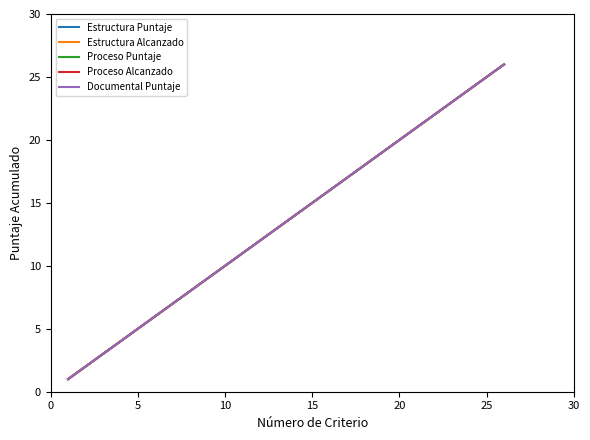

Reading left to right, what are all the values shown in this chart?

Estructura Puntaje: 1	2	3	4	5	6	7	8	9	10	11	12	13	14	15	16	17	18	19	20	21	22	23	24	25	26
Estructura Alcanzado: 1	2	3	4	5	6	7	8	9	10	11	12	13	14	15	16	17	18	19	20	21	22	23	24	25	26
Proceso Puntaje: 1	2	3	4	5	6	7	8	9	10	11	12	13	14	15	16	17	18	19	20	21	22	23	24	25	26
Proceso Alcanzado: 1	2	3	4	5	6	7	8	9	10	11	12	13	14	15	16	17	18	19	20	21	22	23	24	25	26
Documental Puntaje: 1	2	3	4	5	6	7	8	9	10	11	12	13	14	15	16	17	18	19	20	21	22	23	24	25	26